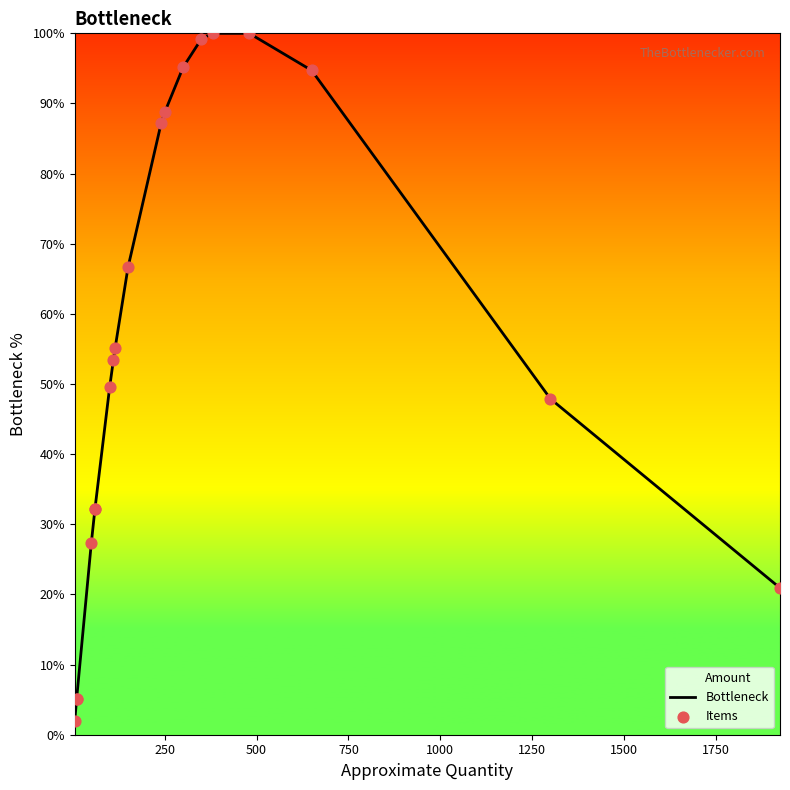

Which series contains the lowest Y value?

Bottleneck